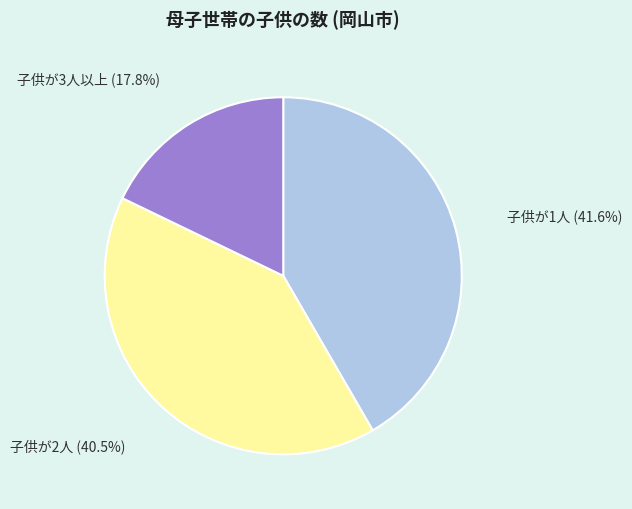

To the nearest percent, what is the average slice percentage?

33%